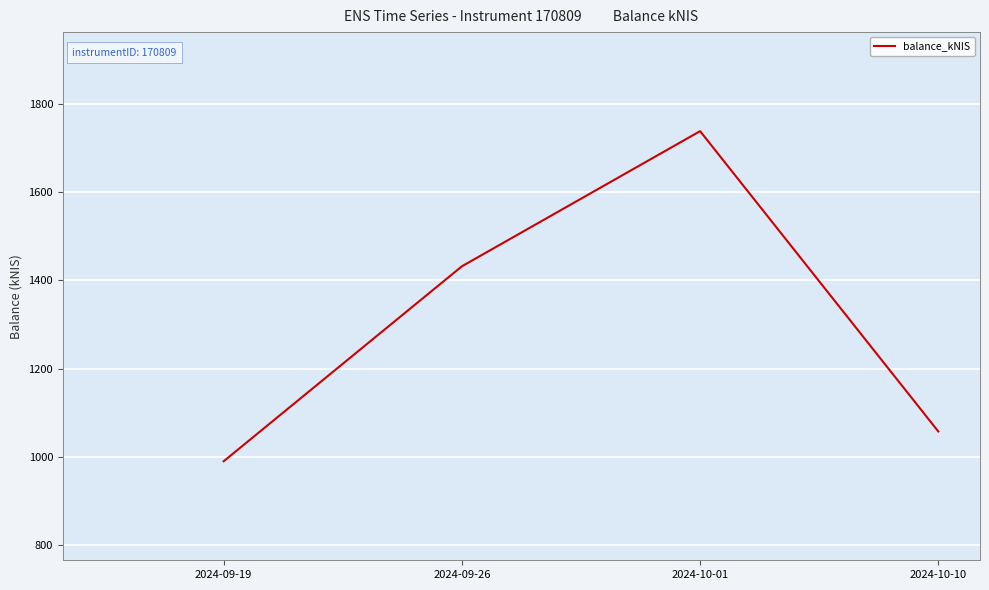

The value at 2024-09-19 is 989.7. True or false?

True